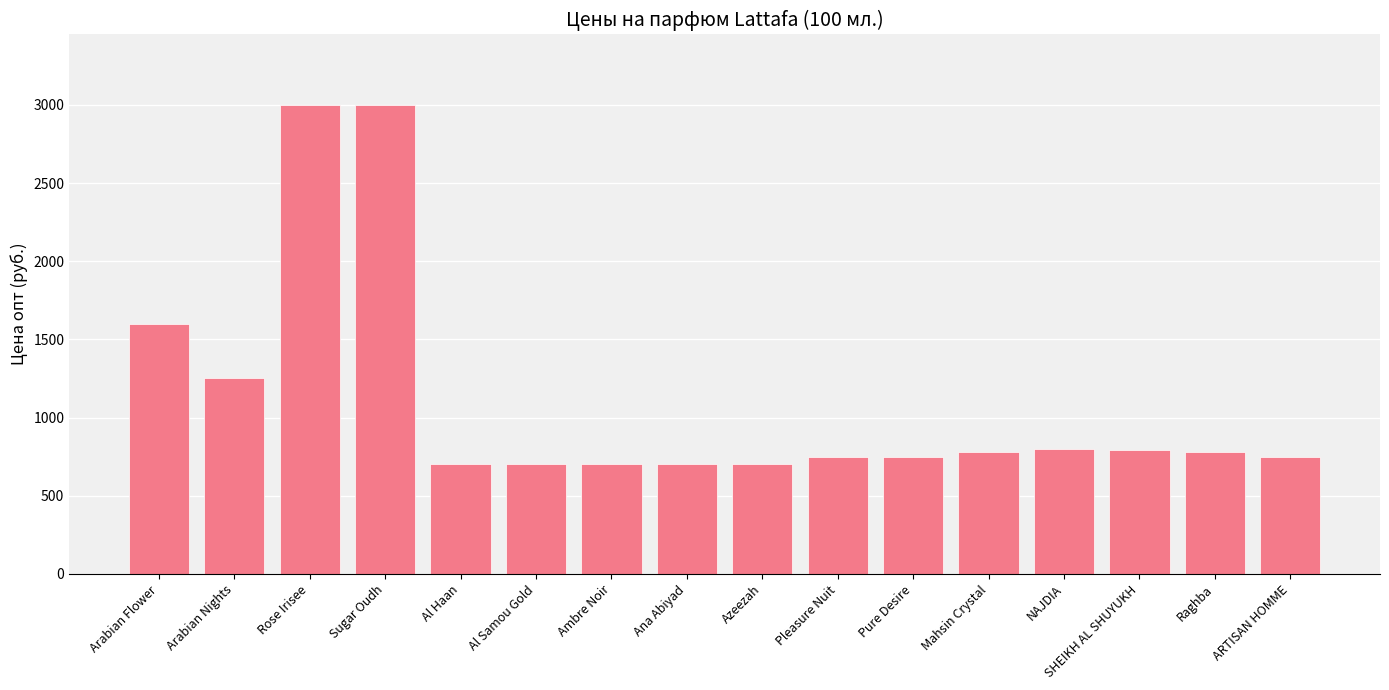

What is the value of the 4th bar from the left?

3000